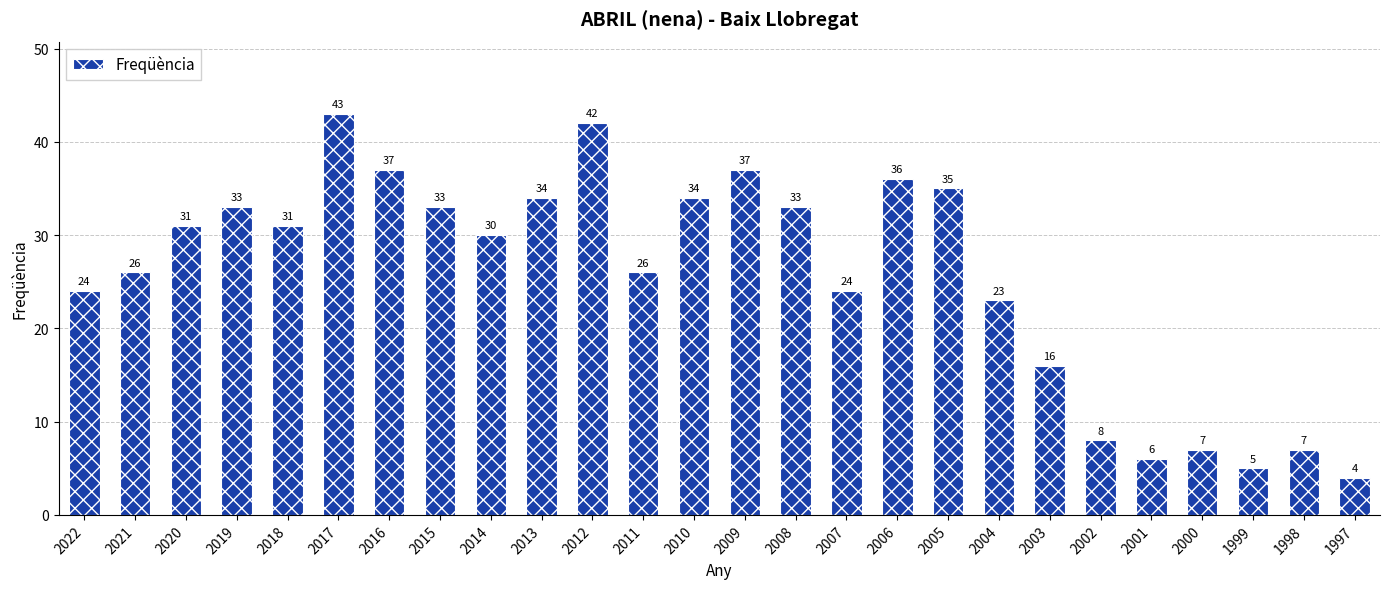

True or false: the data shows 18 at 2011.

False